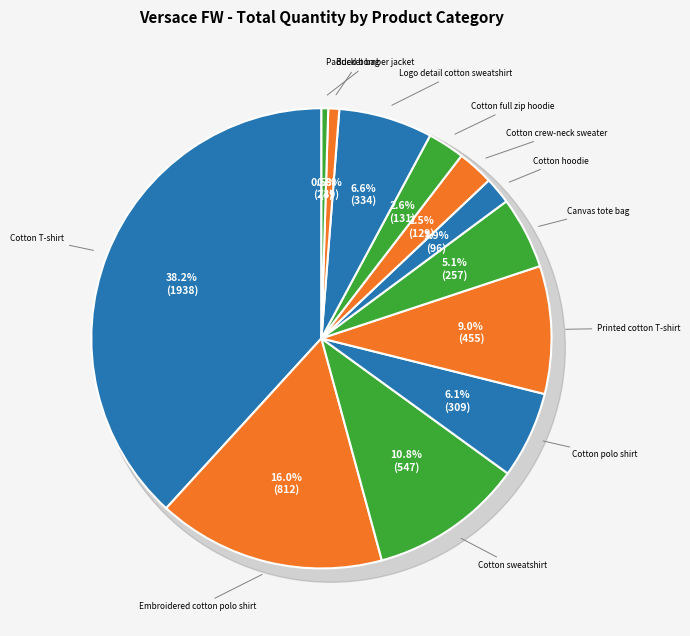

How many segments does this pie chart have?

12